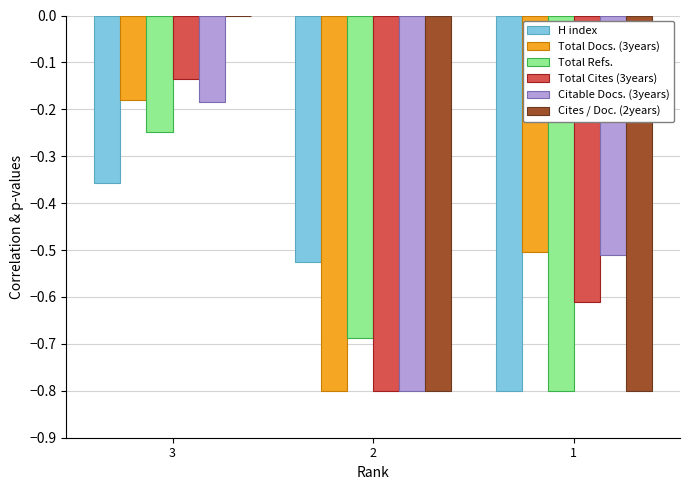

What is the sum of the H index values at 1 and 3?

-1.2